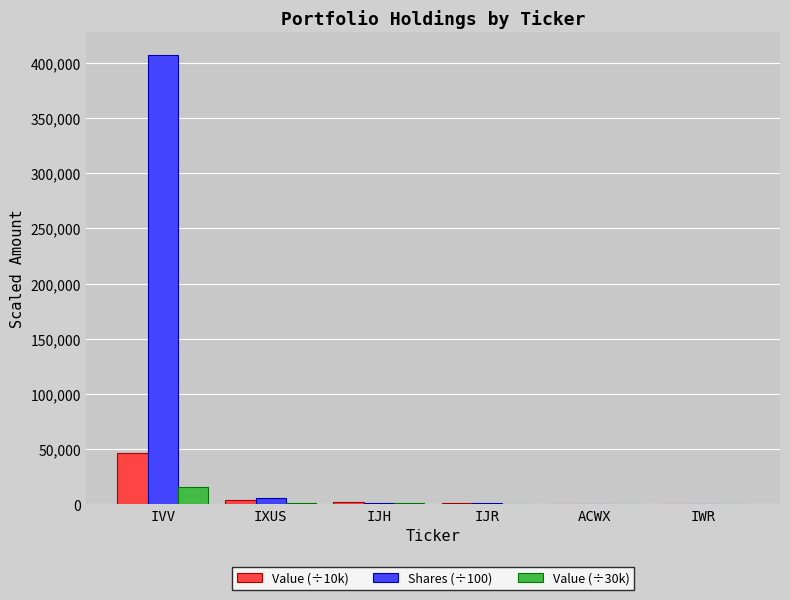

At which label does Shares (÷100) reach its peak?

IVV